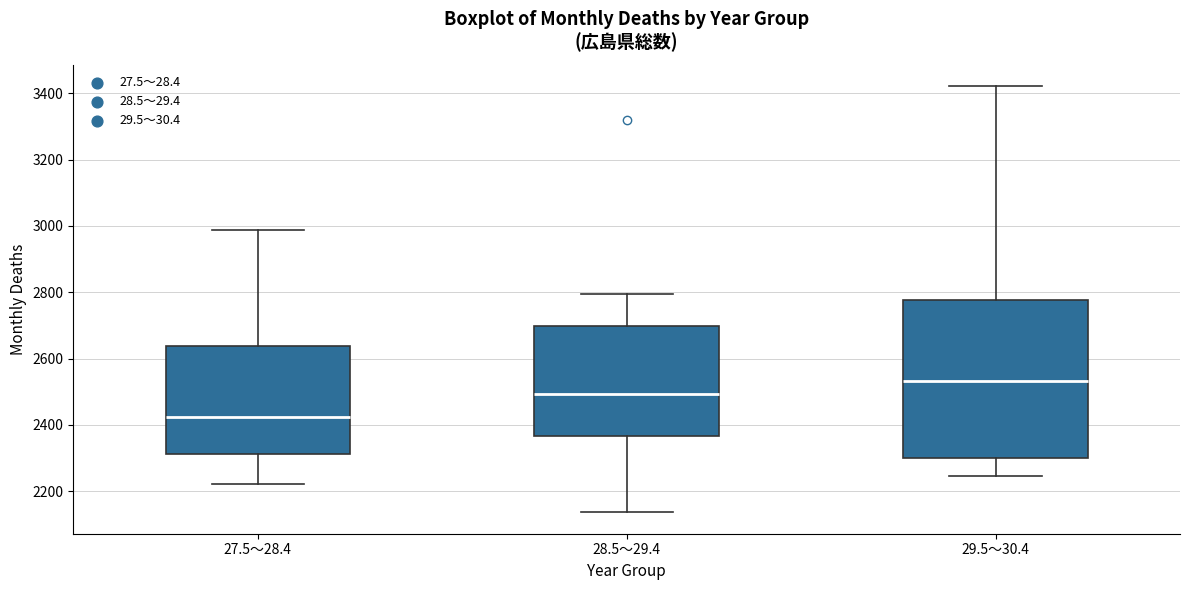

Which box is the tallest, from its lower edge to its upper edge?

29.5～30.4